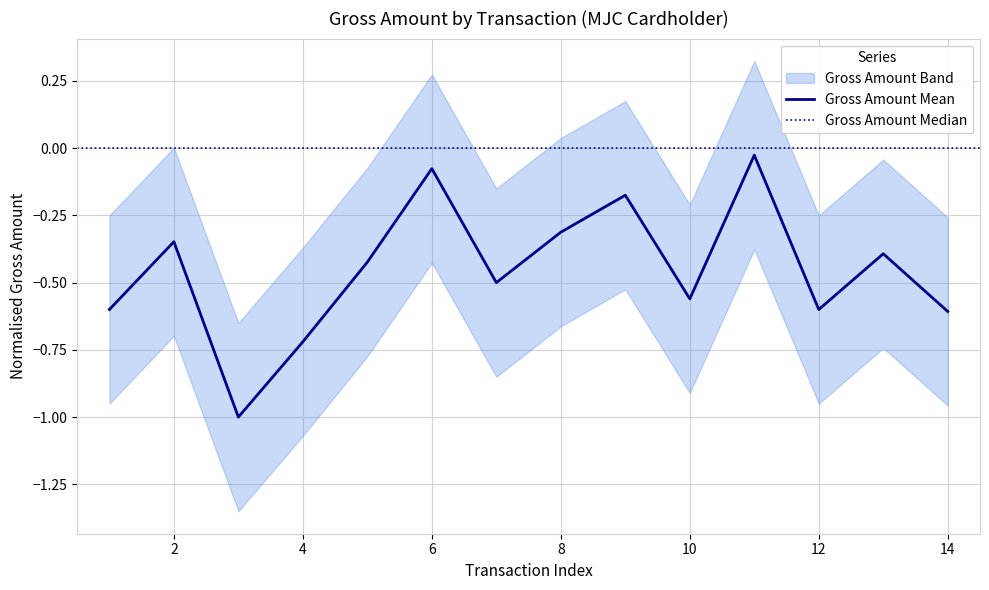

True or false: there are more than 0 points higher than both neighbors.

True